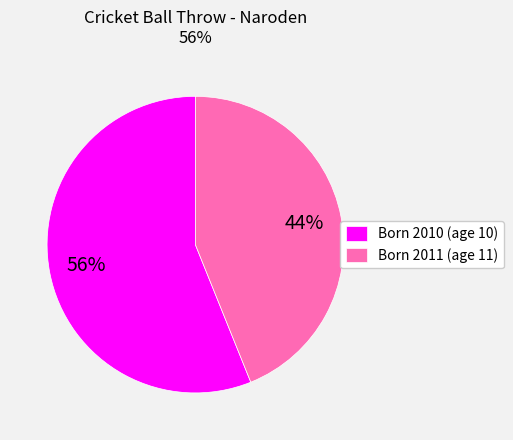

Is there a majority slice in this chart?

Yes